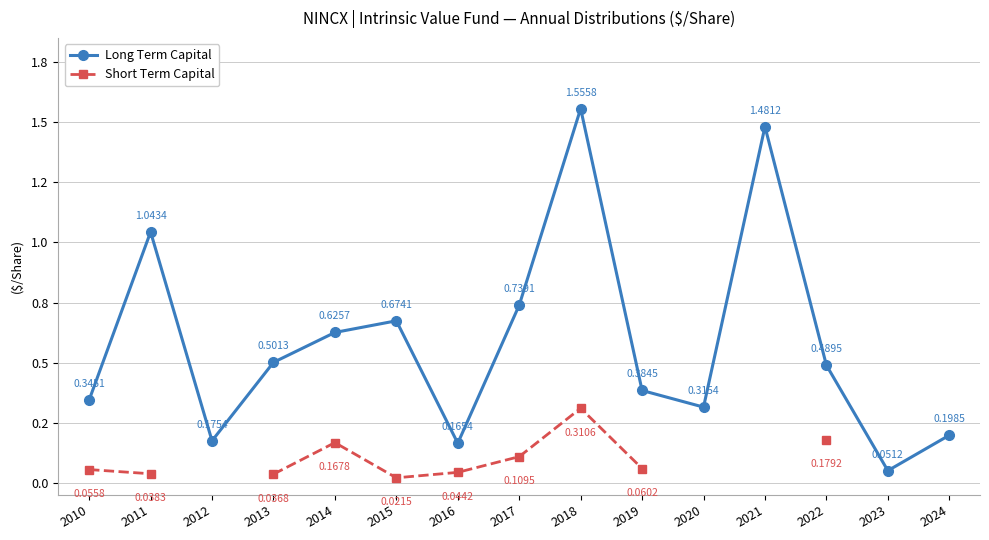

Read the Short Term Capital value at 2014.

0.2